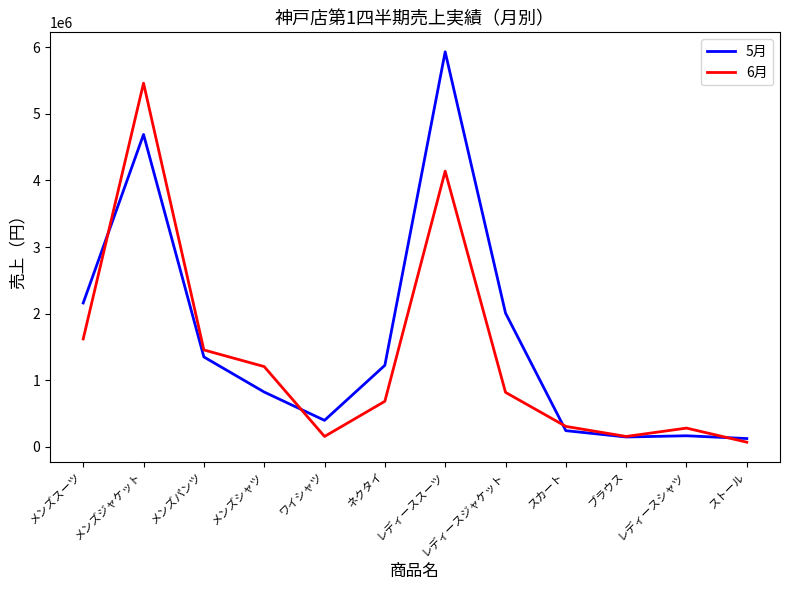

Between メンズパンツ and ワイシャツ, which series saw the biggest shift?

6月